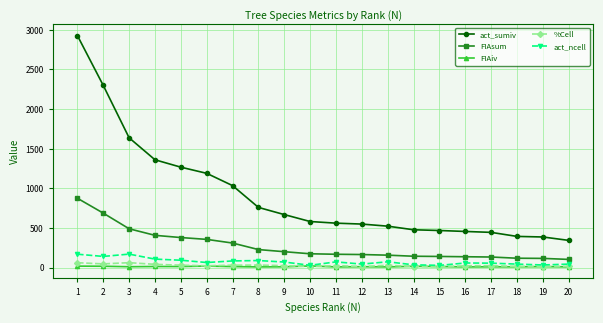

Which series changed the most between 5 and 15?

act_sumiv